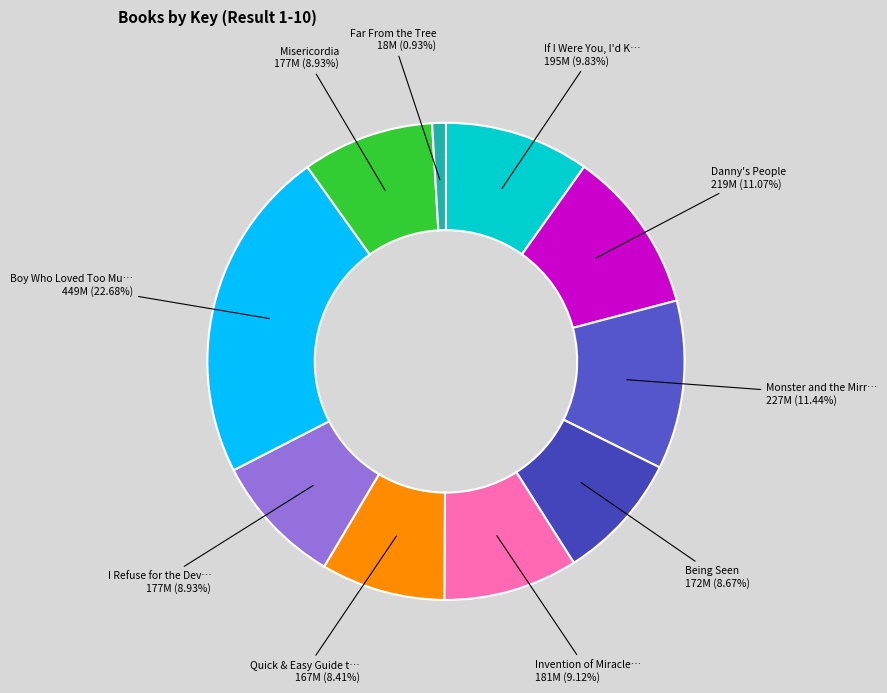

How many slices are in this pie chart?

10